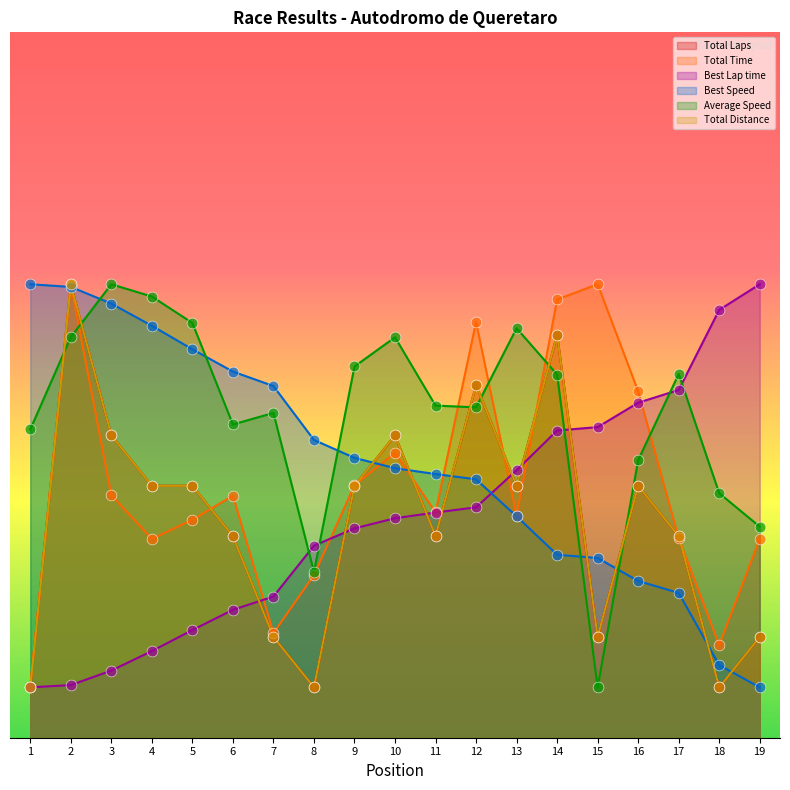

At which category is the sum across all series the highest?

2